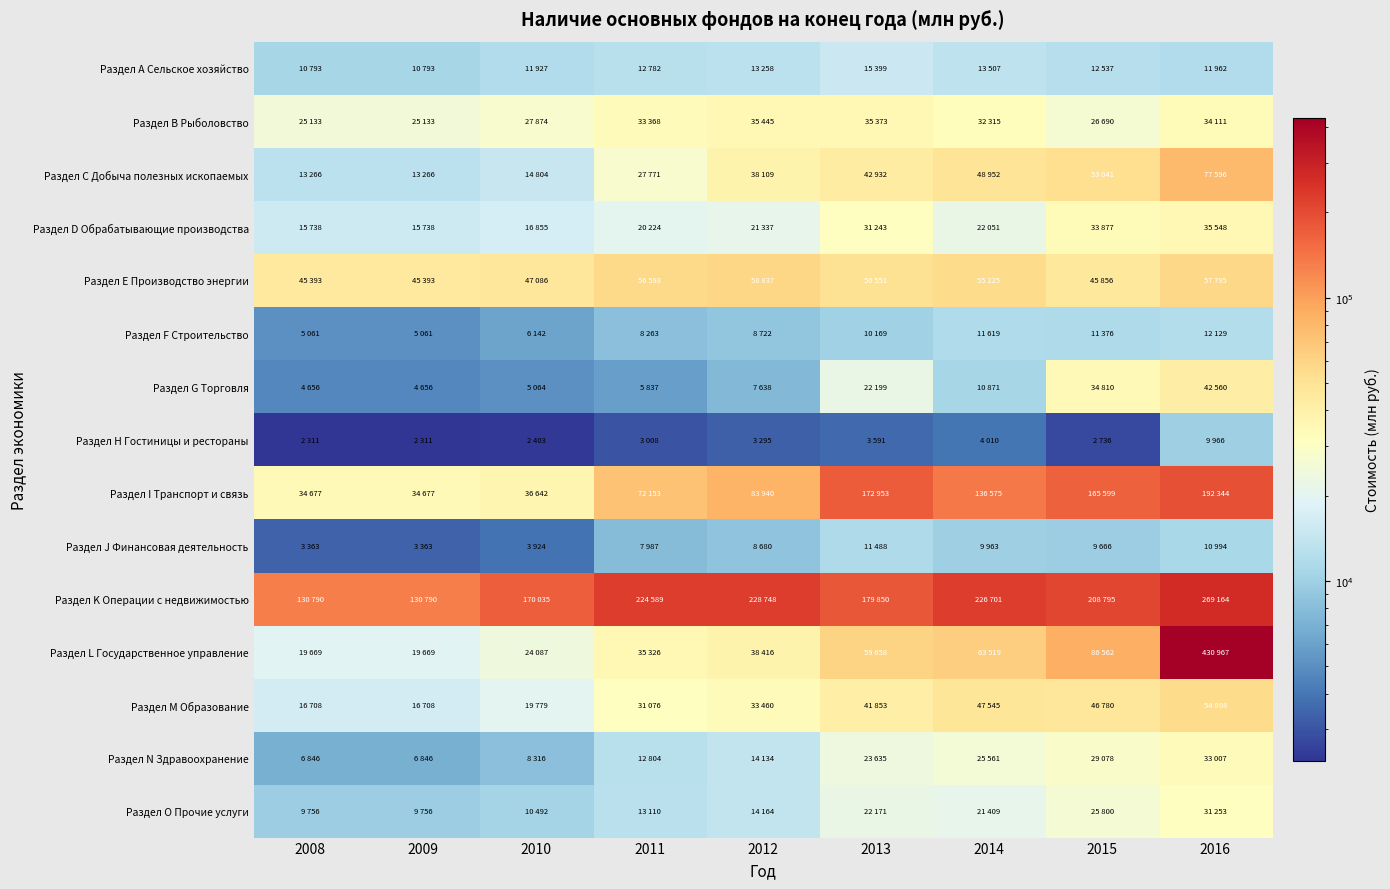

At how many categories does at least one series exceed 407645?

1